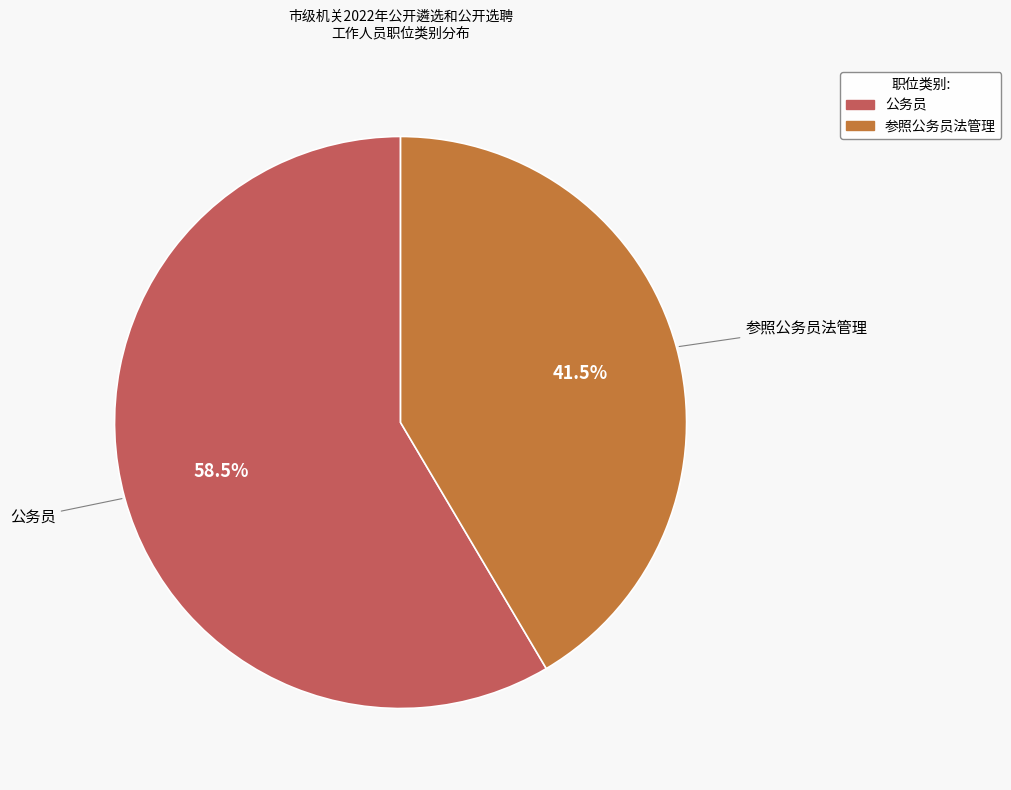

To the nearest percent, what is the combined percentage of 参照公务员法管理 and 公务员?

100%